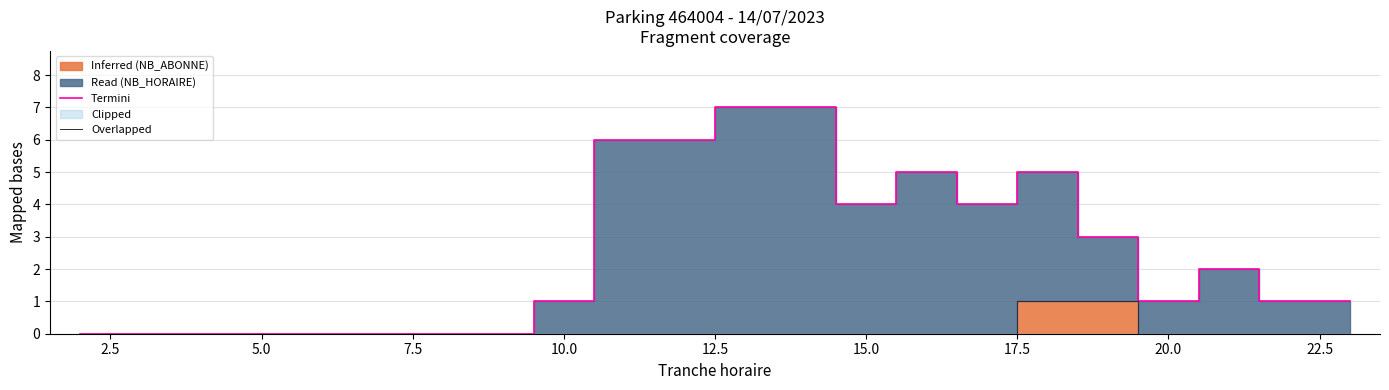

How many values in the Termini series are below 1?

8